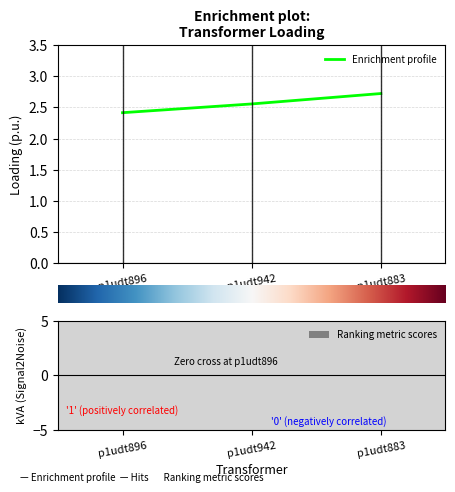

What is the ratio of the value at p1udt883 to the value at p1udt942?

1.1